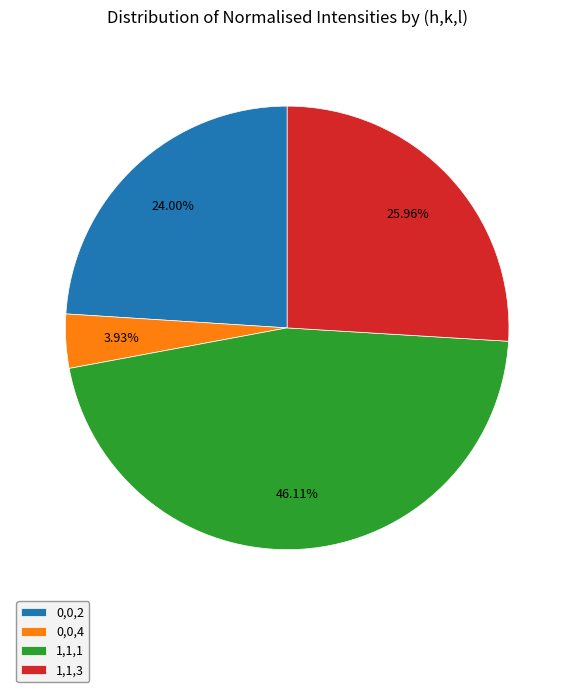

To the nearest percent, what is the average slice percentage?

25%